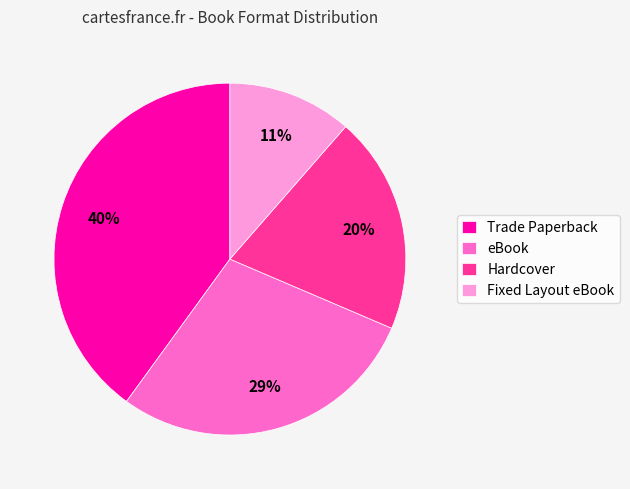

Combined, do Trade Paperback and eBook account for over 50%?

Yes